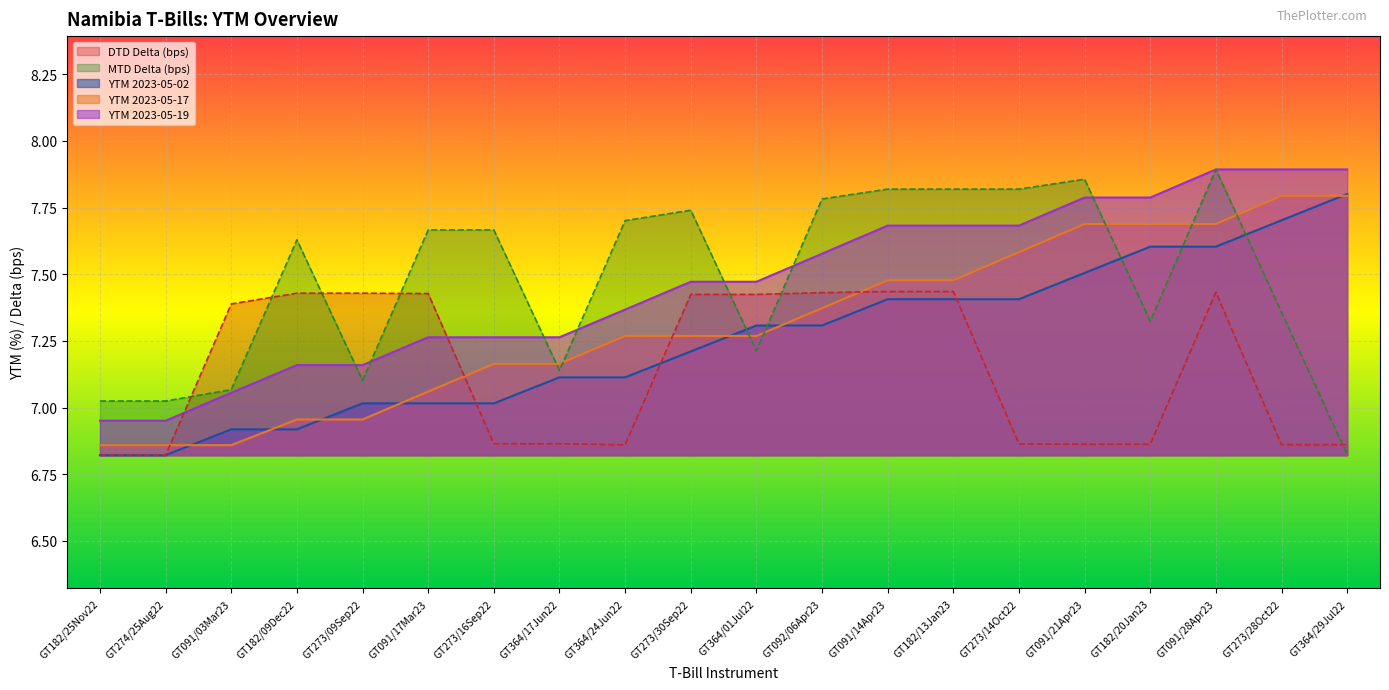

How many lines are shown in the chart?

5